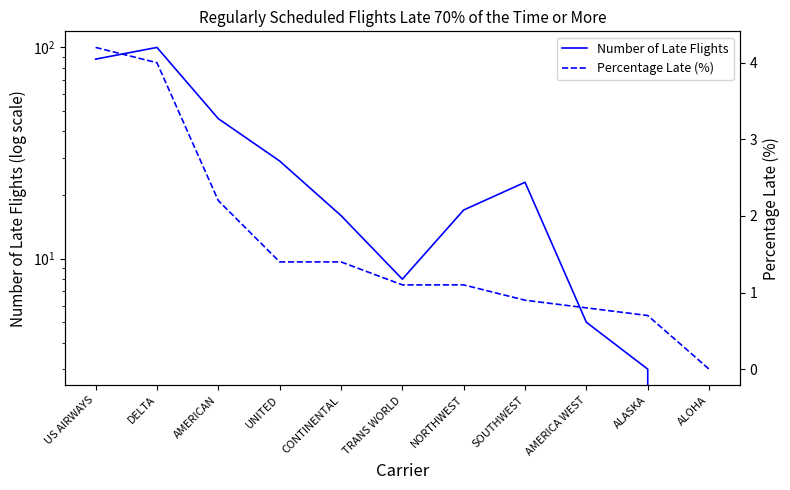

Which series changed the most between DELTA and SOUTHWEST?

Number of Late Flights